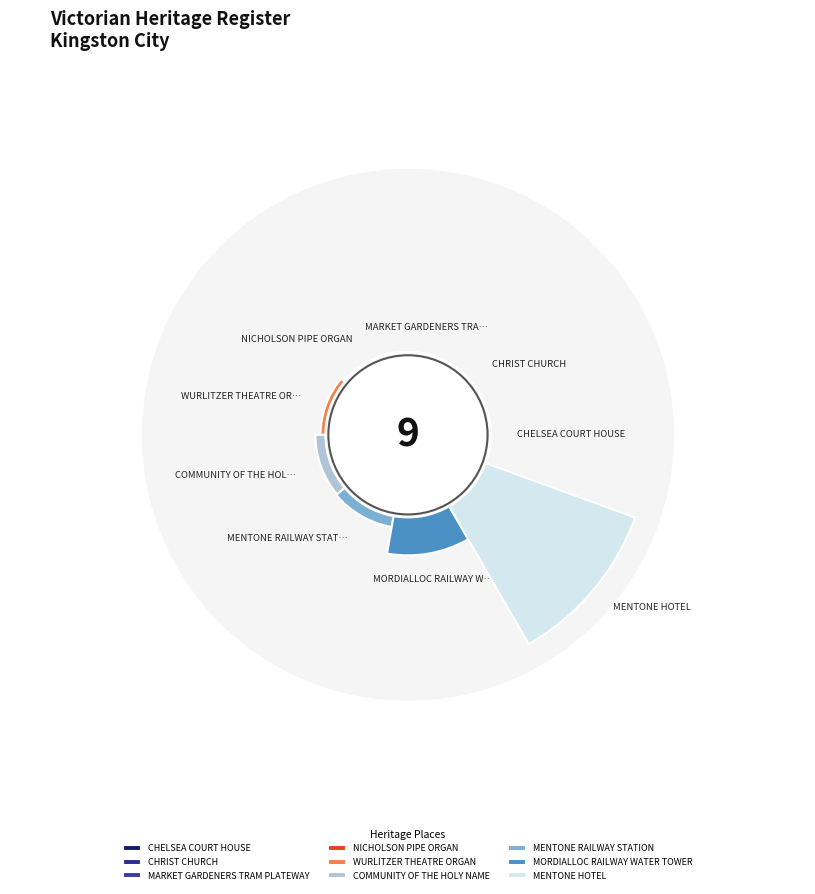

Which category accounts for the majority?

MENTONE HOTEL